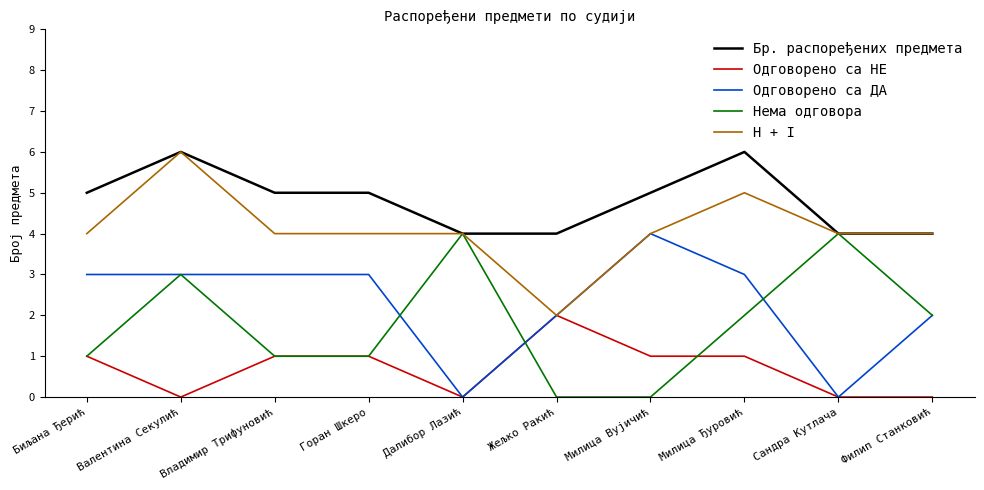

Between Валентина Секулић and Милица Вујичић, which series saw the biggest shift?

Нема одговора